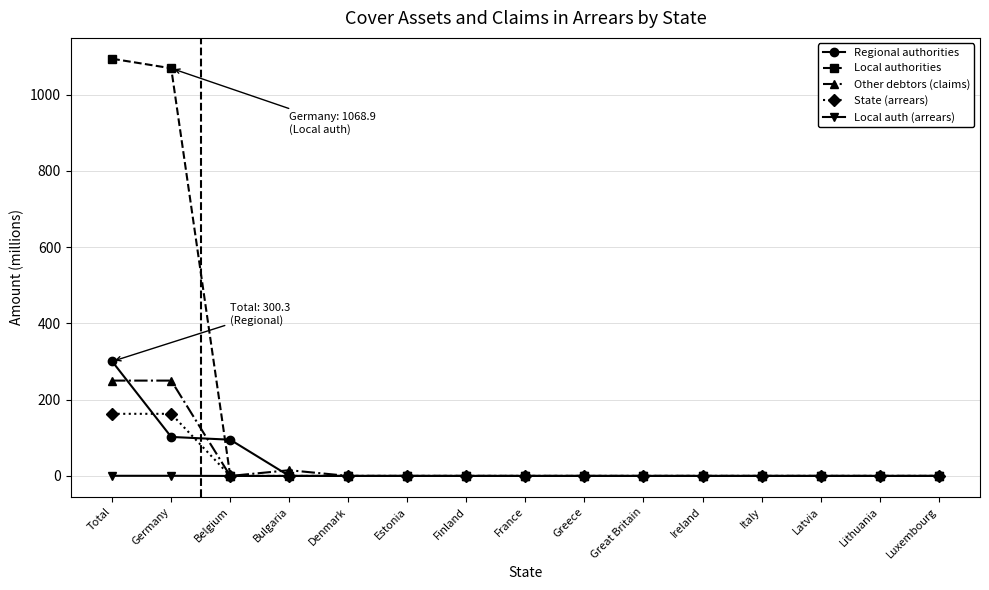

The value of Local authorities at Ireland is 536.4. True or false?

False